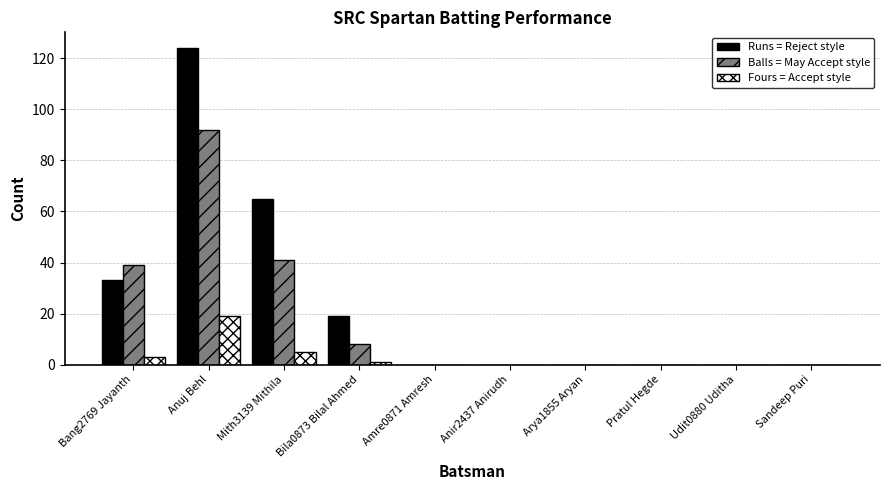

Reading right to left, what are all the values shown in this chart?

Runs: Sandeep Puri=0	Udit0880 Uditha=0	Pratul Hegde=0	Arya1855 Aryan=0	Anir2437 Anirudh=0	Amre0871 Amresh=0	Bila0873 Bilal Ahmed=19	Mith3139 Mithila=65	Anuj Behl=124	Bang2769 Jayanth=33
Balls: Sandeep Puri=0	Udit0880 Uditha=0	Pratul Hegde=0	Arya1855 Aryan=0	Anir2437 Anirudh=0	Amre0871 Amresh=0	Bila0873 Bilal Ahmed=8	Mith3139 Mithila=41	Anuj Behl=92	Bang2769 Jayanth=39
Fours: Sandeep Puri=0	Udit0880 Uditha=0	Pratul Hegde=0	Arya1855 Aryan=0	Anir2437 Anirudh=0	Amre0871 Amresh=0	Bila0873 Bilal Ahmed=1	Mith3139 Mithila=5	Anuj Behl=19	Bang2769 Jayanth=3